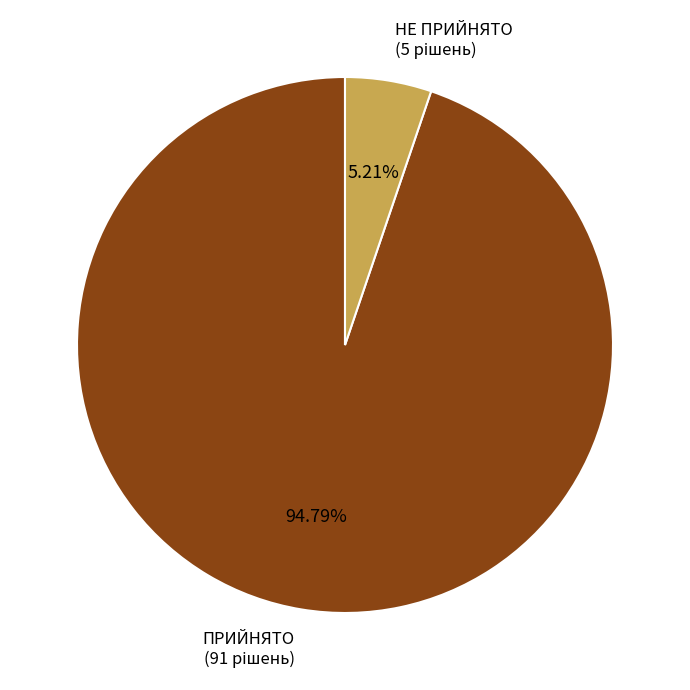

Which slice is the largest?

ПРИЙНЯТО